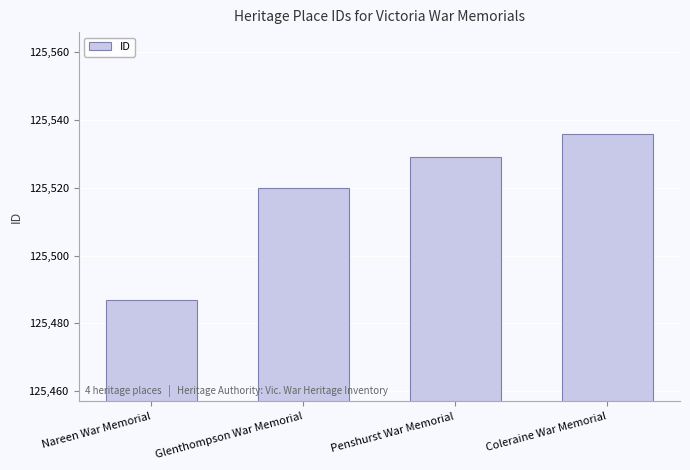

What is the label of the 2nd bar from the right?

Penshurst War Memorial